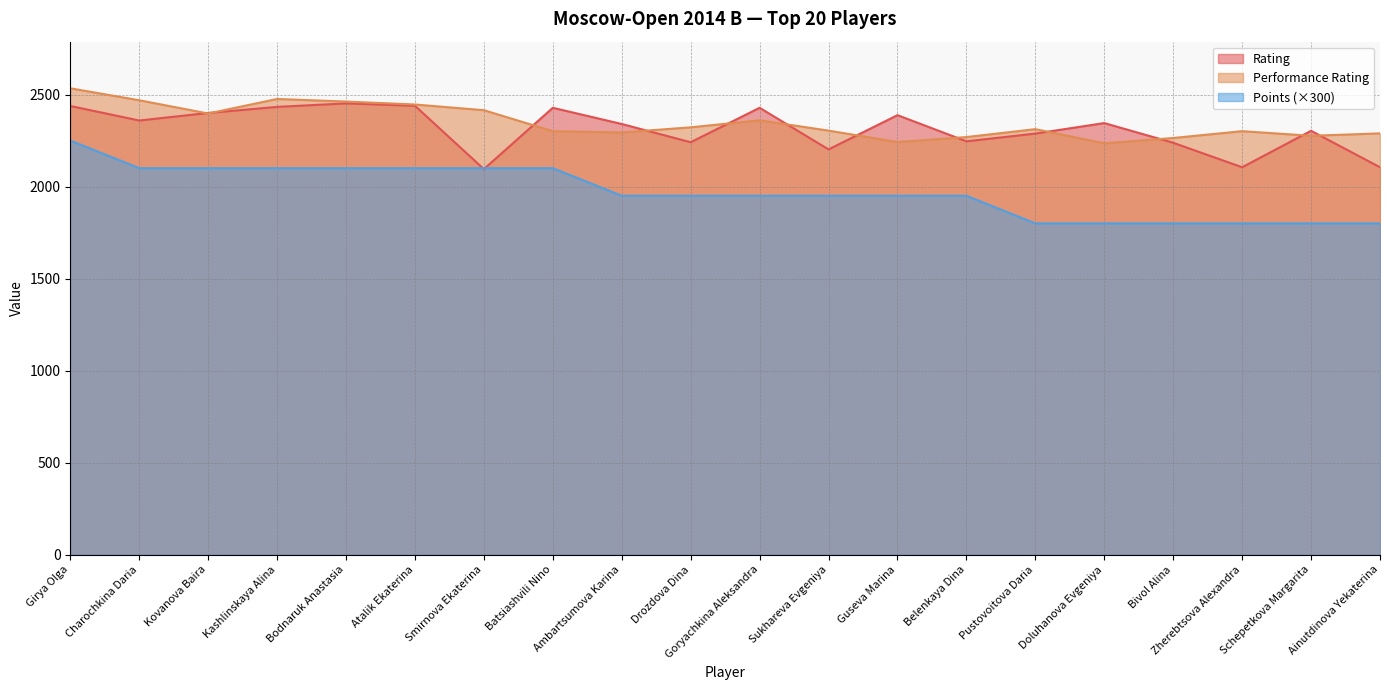

Count the Points values in the range 1800 to 2100.

19